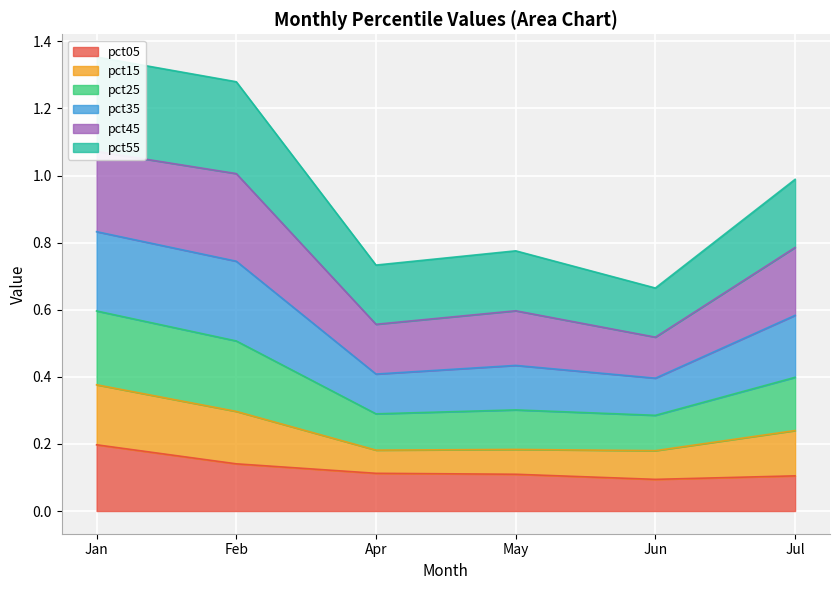

True or false: pct05 has a value of 0.2 at Jan.

True